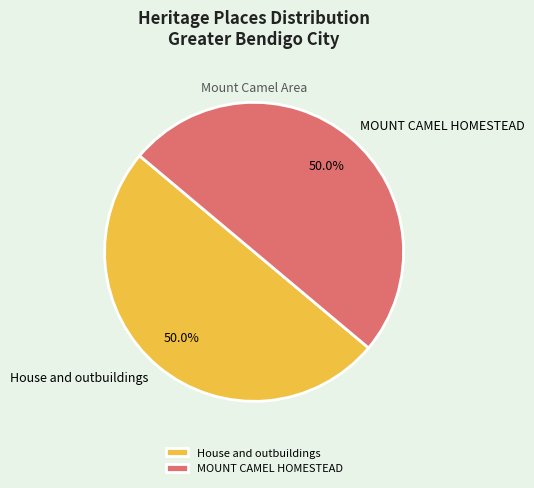

How many slices are in this pie chart?

2